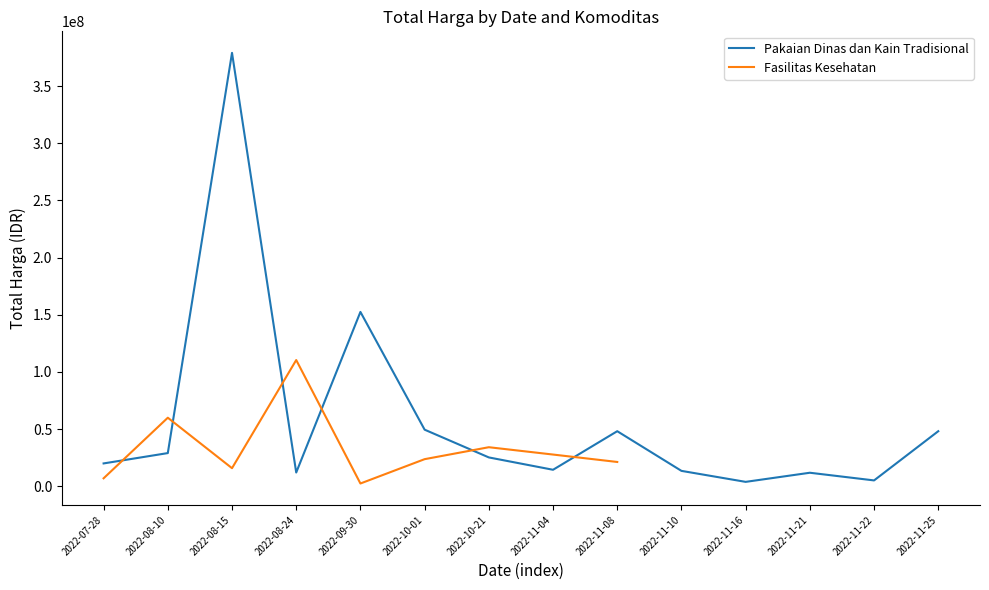

What is the label of the 7th point from the right?

2022-11-04